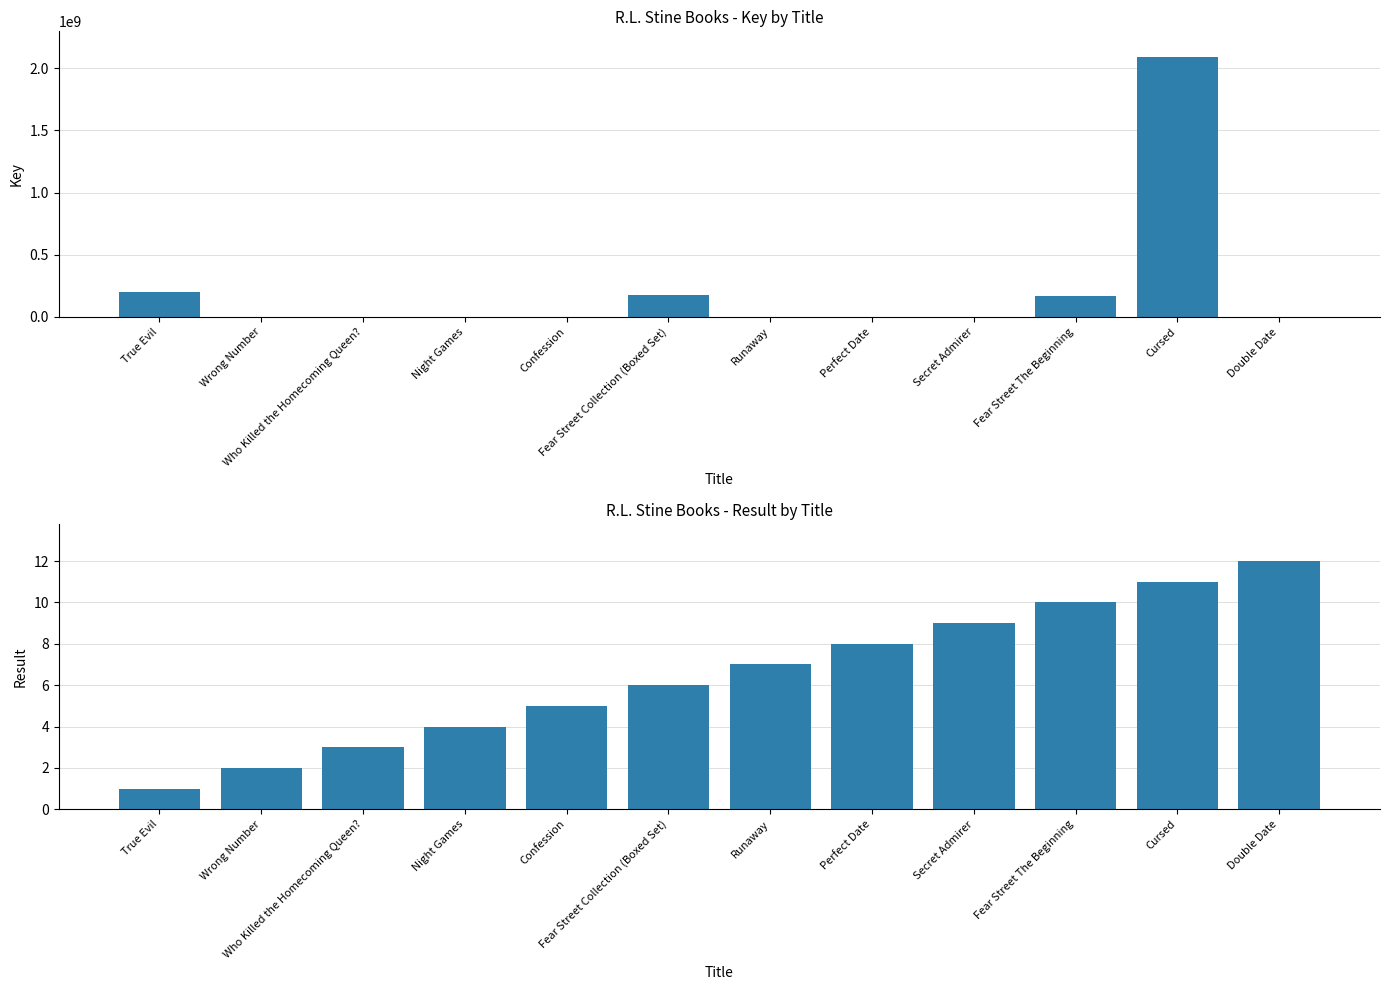

Reading left to right, what are all the values shown in this chart?

Key: 196021039	2222	76980	76968	96899	176502197	76970	96897	96895	170756719	2088411057	4431
Result: 1	2	3	4	5	6	7	8	9	10	11	12